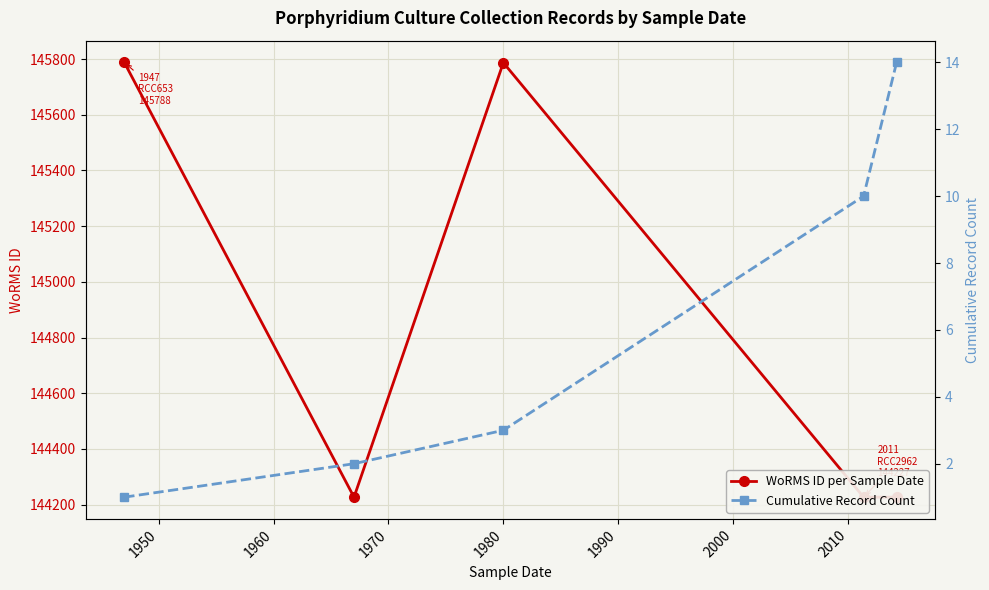

Reading left to right, what are all the values shown in this chart?

WoRMS ID per Sample Date: 145788	144227	145787	144227	144227
Cumulative Record Count: 1	2	3	10	14